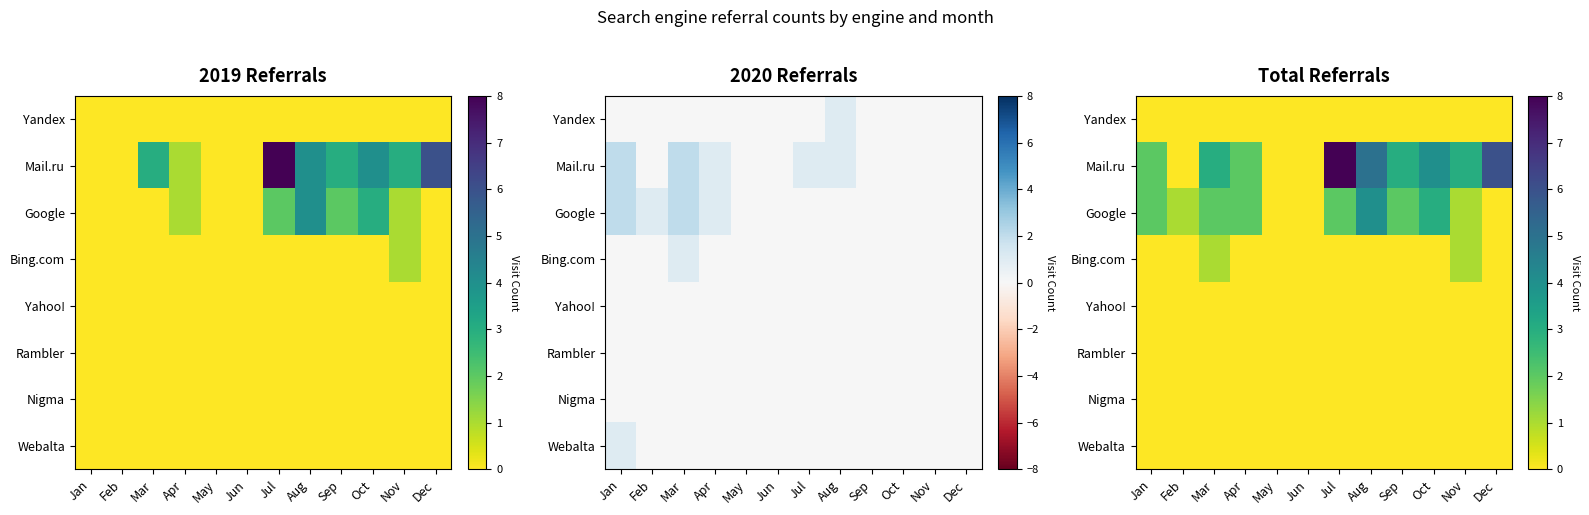

What is the sum of the Google values at Aug and Nov?

5